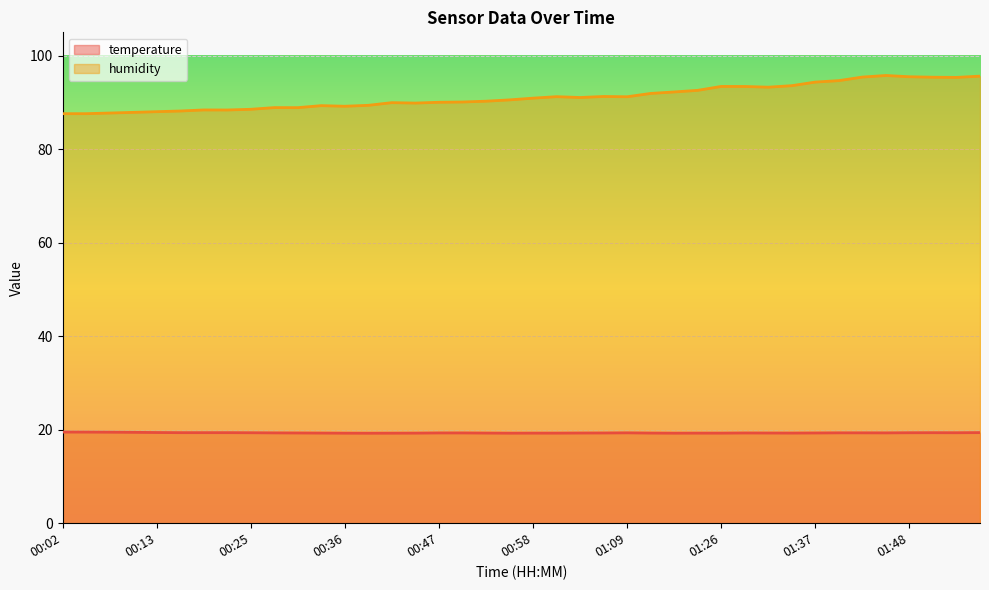

List the labels in order of humidity value, smallest first.

00:02, 00:05, 00:08, 00:11, 00:13, 00:16, 00:22, 00:19, 00:25, 00:30, 00:27, 00:36, 00:33, 00:38, 00:44, 00:41, 00:47, 00:49, 00:52, 00:55, 00:58, 01:03, 01:09, 01:00, 01:06, 01:17, 01:20, 01:23, 01:31, 01:28, 01:26, 01:34, 01:37, 01:40, 01:53, 01:51, 01:42, 01:48, 01:56, 01:45